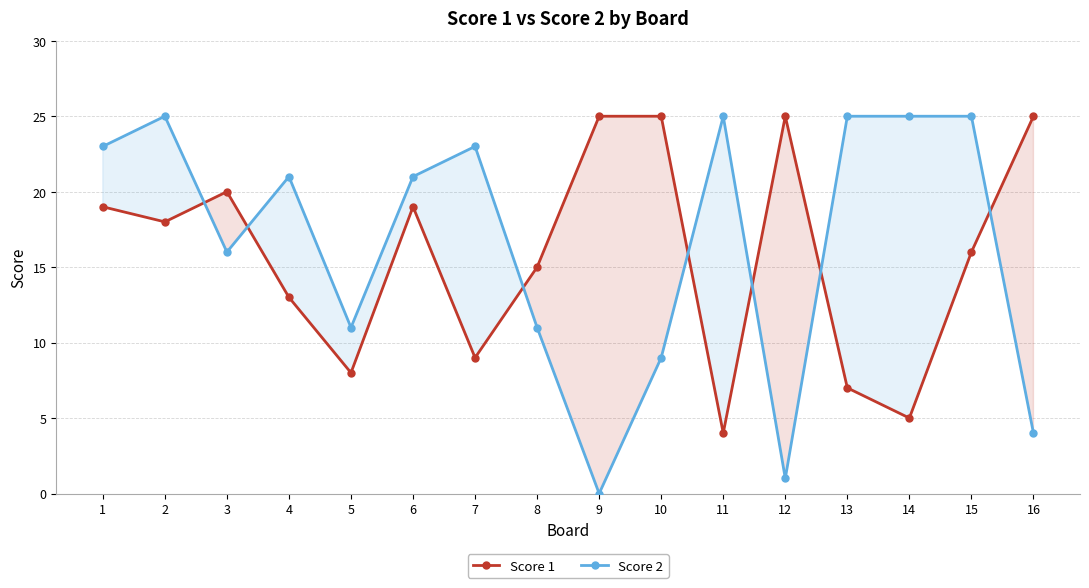

How many values in the Score 1 series exceed 18?

7